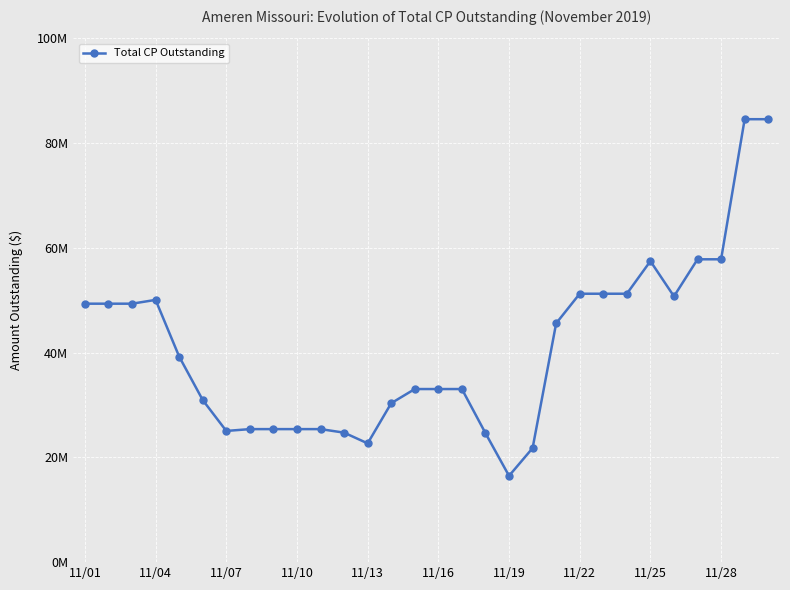

Where is the data nearest to the value 50525000?

25